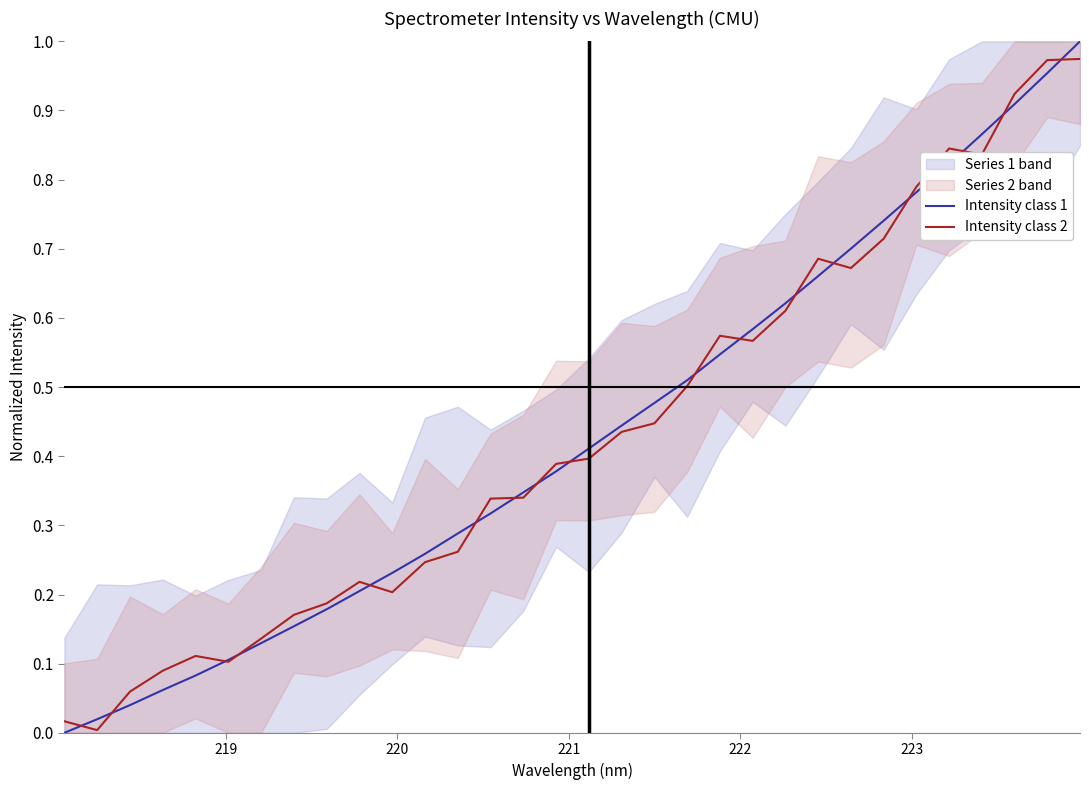

True or false: Intensity class 1 has more than 2 interior local peaks.

False